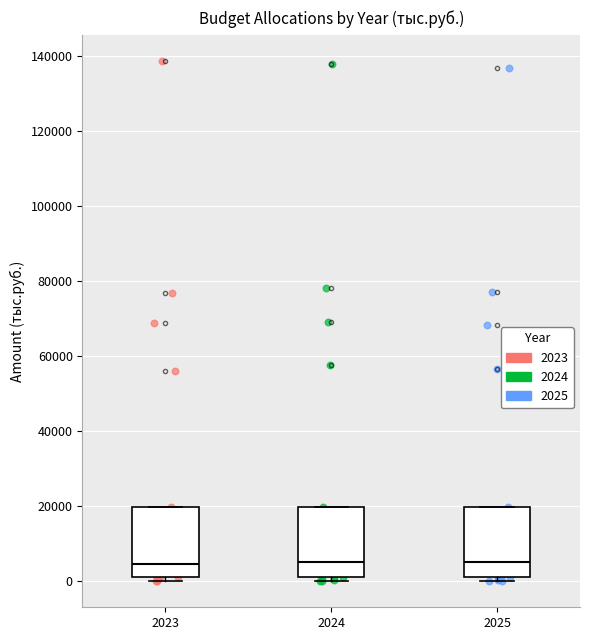

Reading left to right, read every box against the y-axis: the position of its median line, the range the box covers, and the ends of its whiskers. The values are not printed on the chart, so give them approximately, as read against the axis.

2023: median 4000, box 2000 to 20000, whiskers 0 to 20000
2024: median 6000, box 2000 to 20000, whiskers 0 to 20000
2025: median 6000, box 2000 to 20000, whiskers 0 to 20000